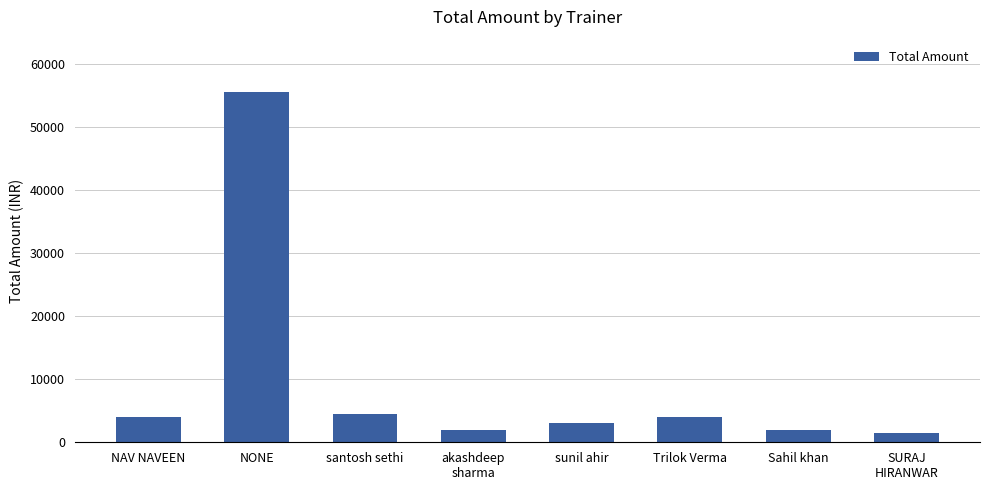

True or false: the data shows 4500 at santosh sethi.

True